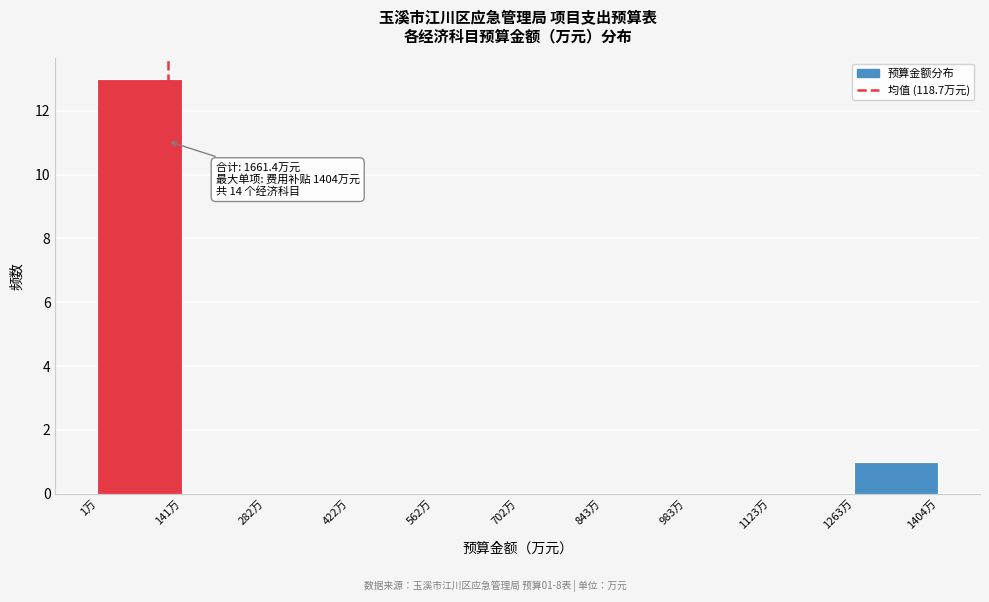

Over which range of the x-axis is the bar tallest?

0 to 140